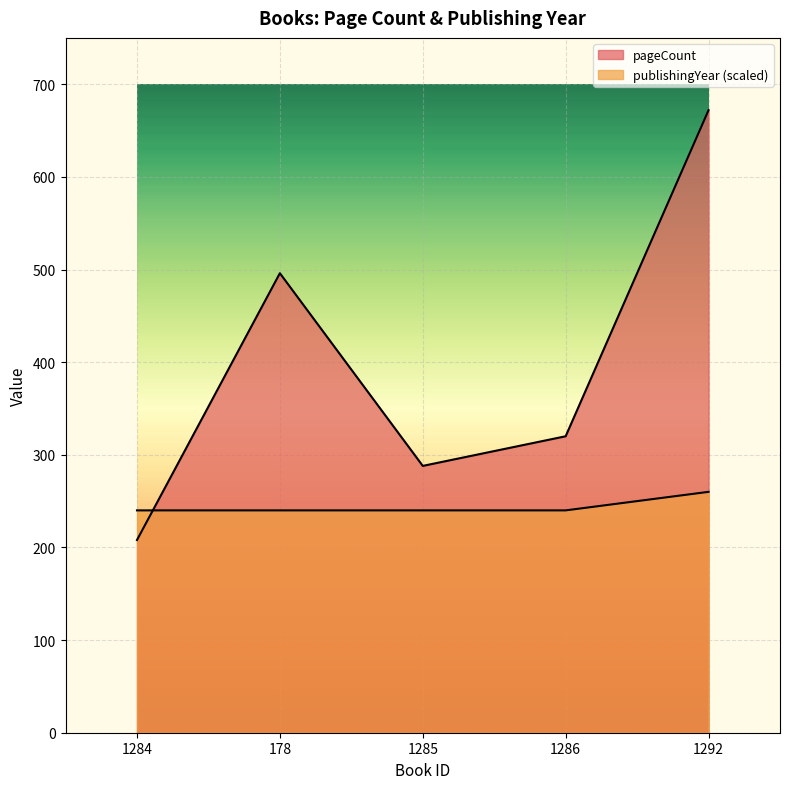

Rank the categories by pageCount value from lowest to highest.

1284, 1285, 1286, 178, 1292